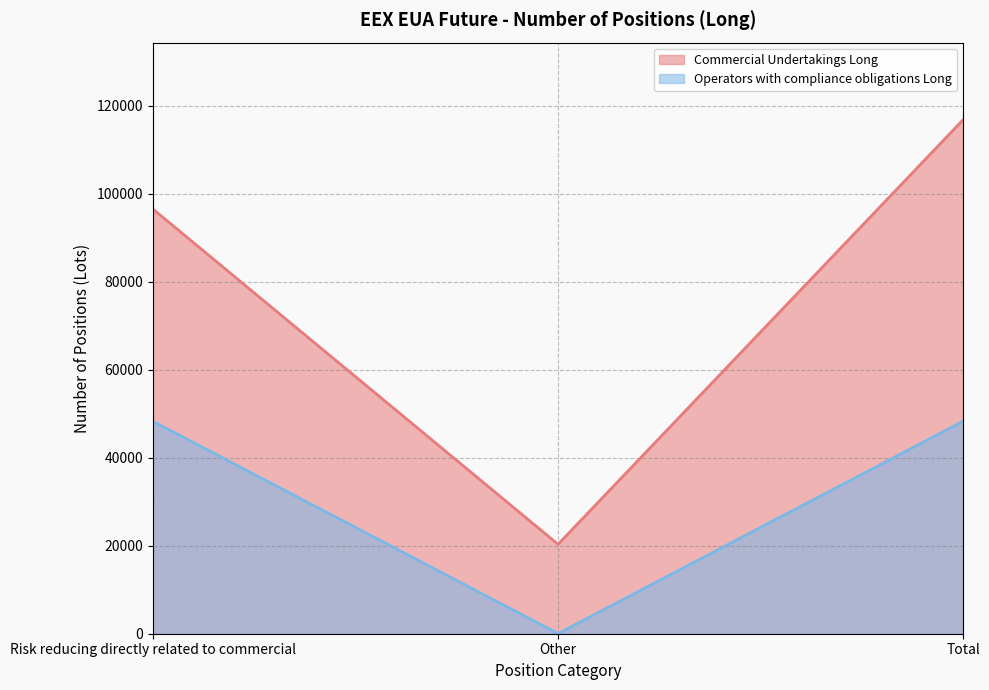

What is the value of the Operators with compliance obligations Long point at the 3rd from the left?

48299